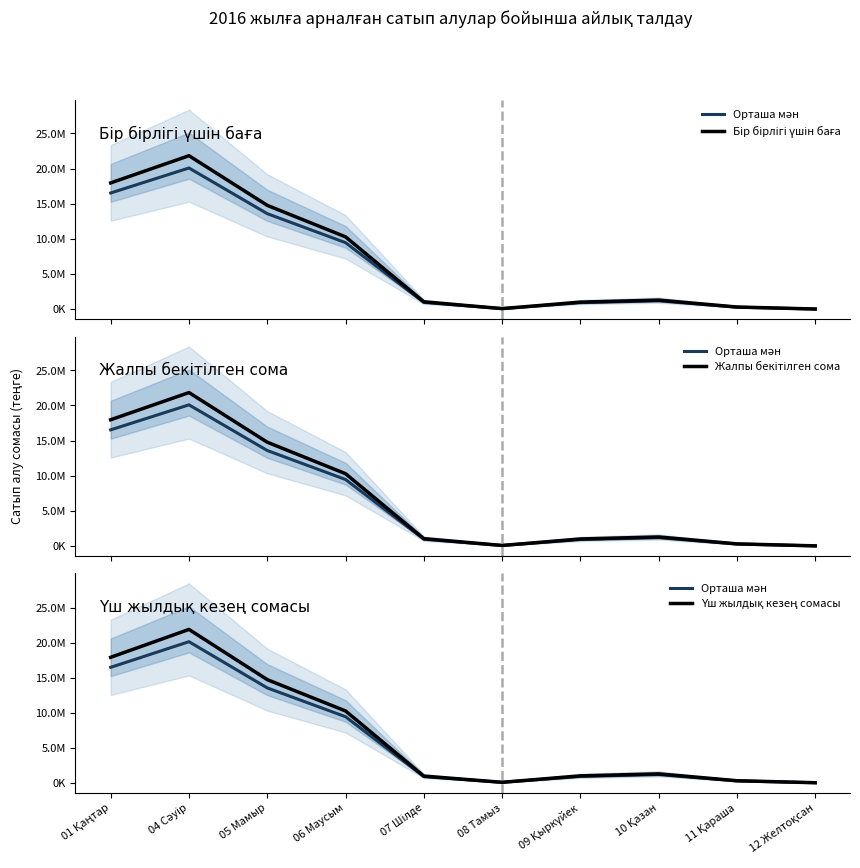

Reading left to right, what are all the values shown in this chart?

Орташа мән: 16524601.2	20195524.6	13585267.1	9462016.8	890560.0	71861.9	921141.8	1183933.2	279003.1	16428.6
Бір бірлігі үшін баға: 17961523.0	21827657.1	14766594.6	10284800.9	1046110.7	78110.7	1001241.1	1286883.9	303264.3	17857.1
Жалпы бекітілген сома: 17961523.0	21827657.1	14766594.6	10284800.9	1046110.7	78110.7	1001241.1	1286883.9	303264.3	17857.1
Үш жылдық кезең сомасы: 17961523.0	21951657.1	14766594.6	10284800.9	968000.0	78110.7	1001241.1	1286883.9	303264.3	17857.1